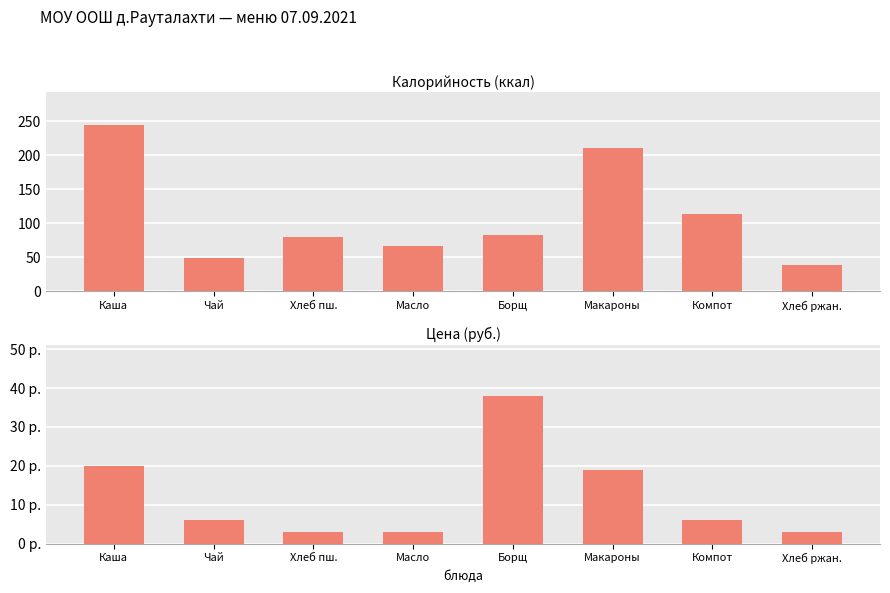

What is the highest value of the Цена series?

37.9